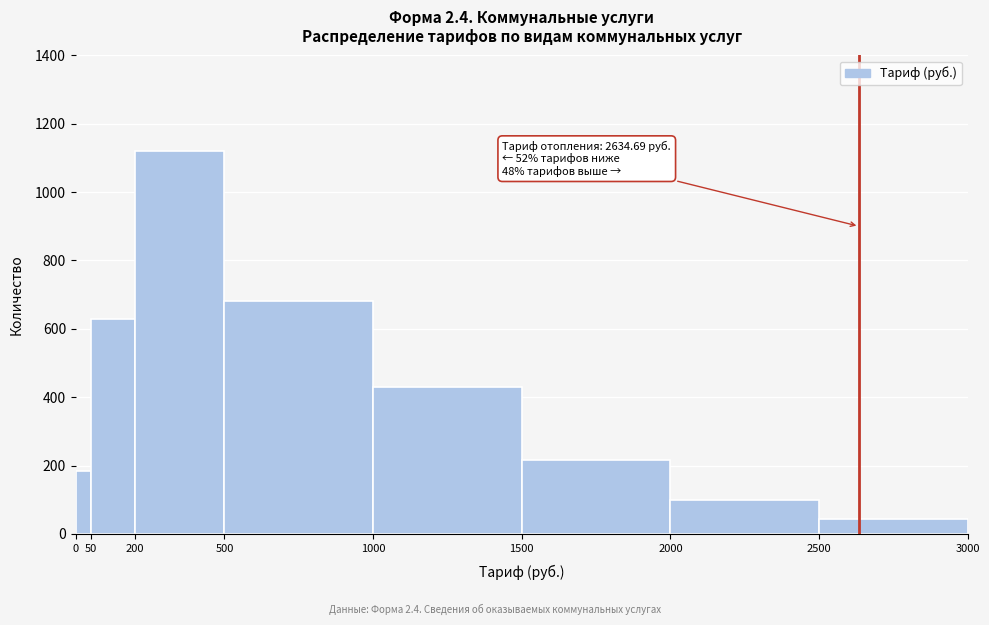

Which range on the x-axis has the tallest bar?

200 to 500